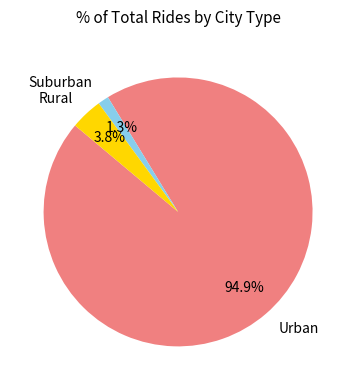

Does any single category account for the majority?

Yes